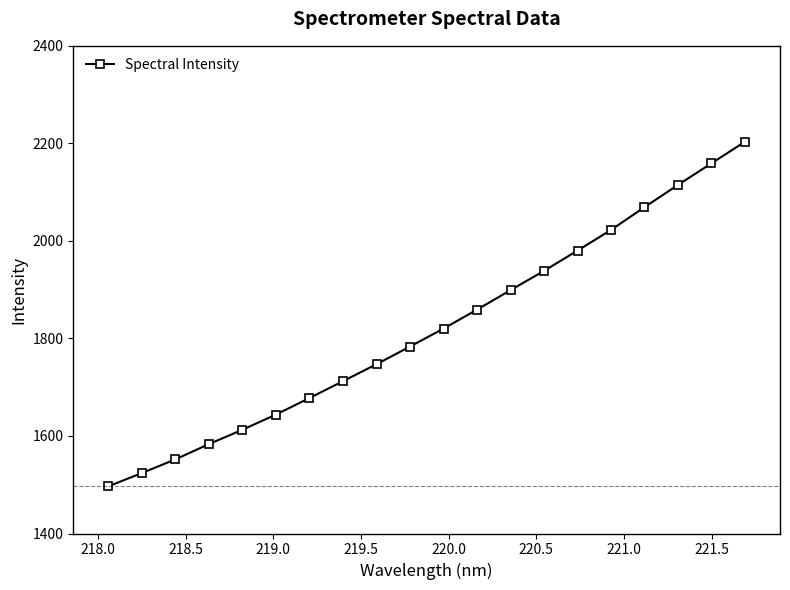

What is the difference between the maximum and minimum values?

706.6